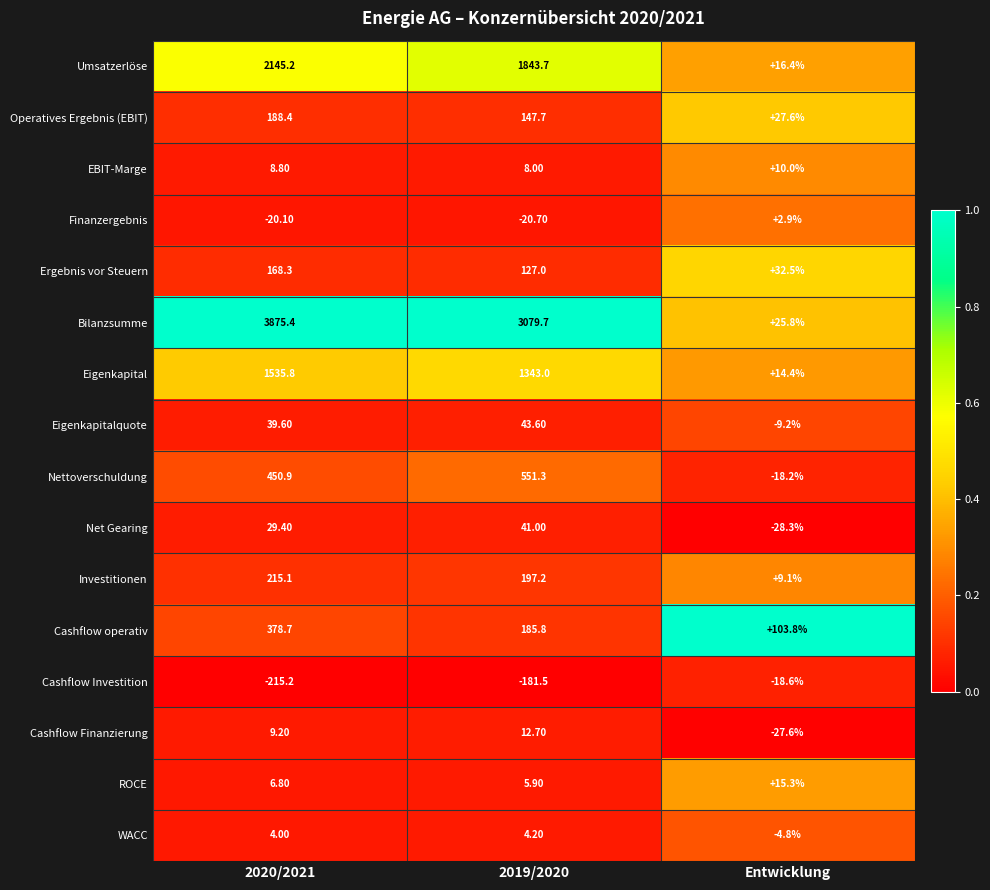

What is the difference between the Operatives Ergebnis (EBIT) values at 2019/2020 and 2020/2021?

40.7